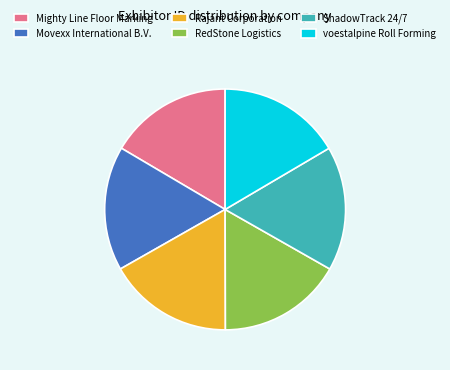

What is the ratio of the value at voestalpine Roll Forming to the value at Rajant Corporation?

1.0